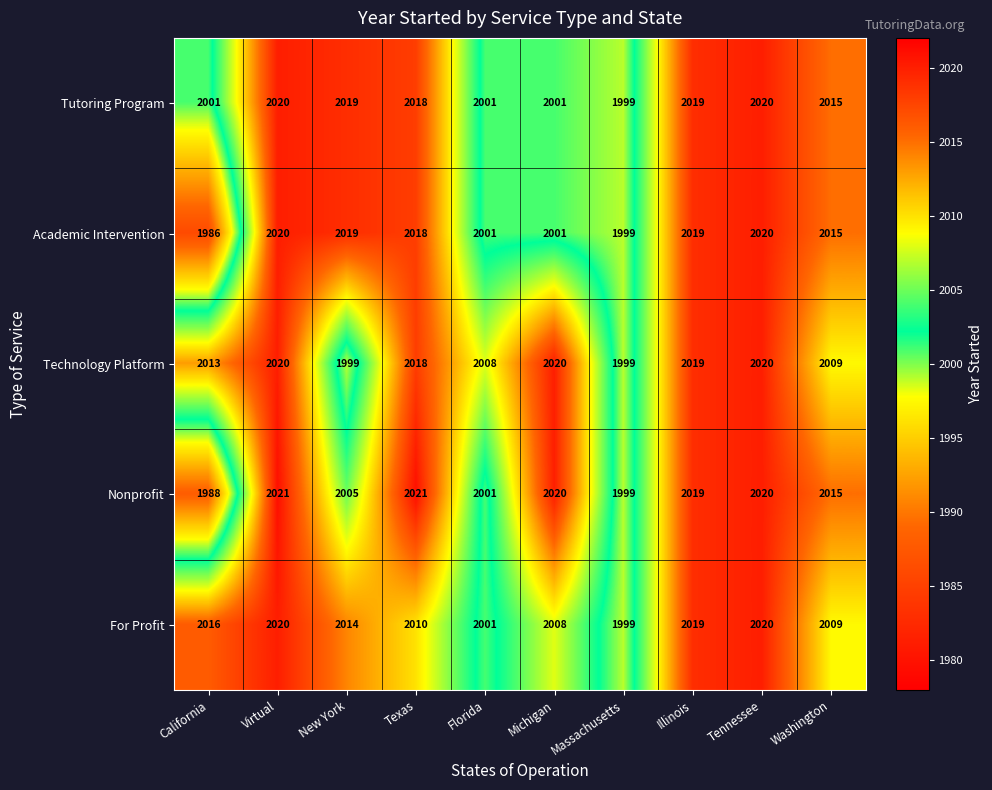

The value of For Profit at Washington is 2009. True or false?

True